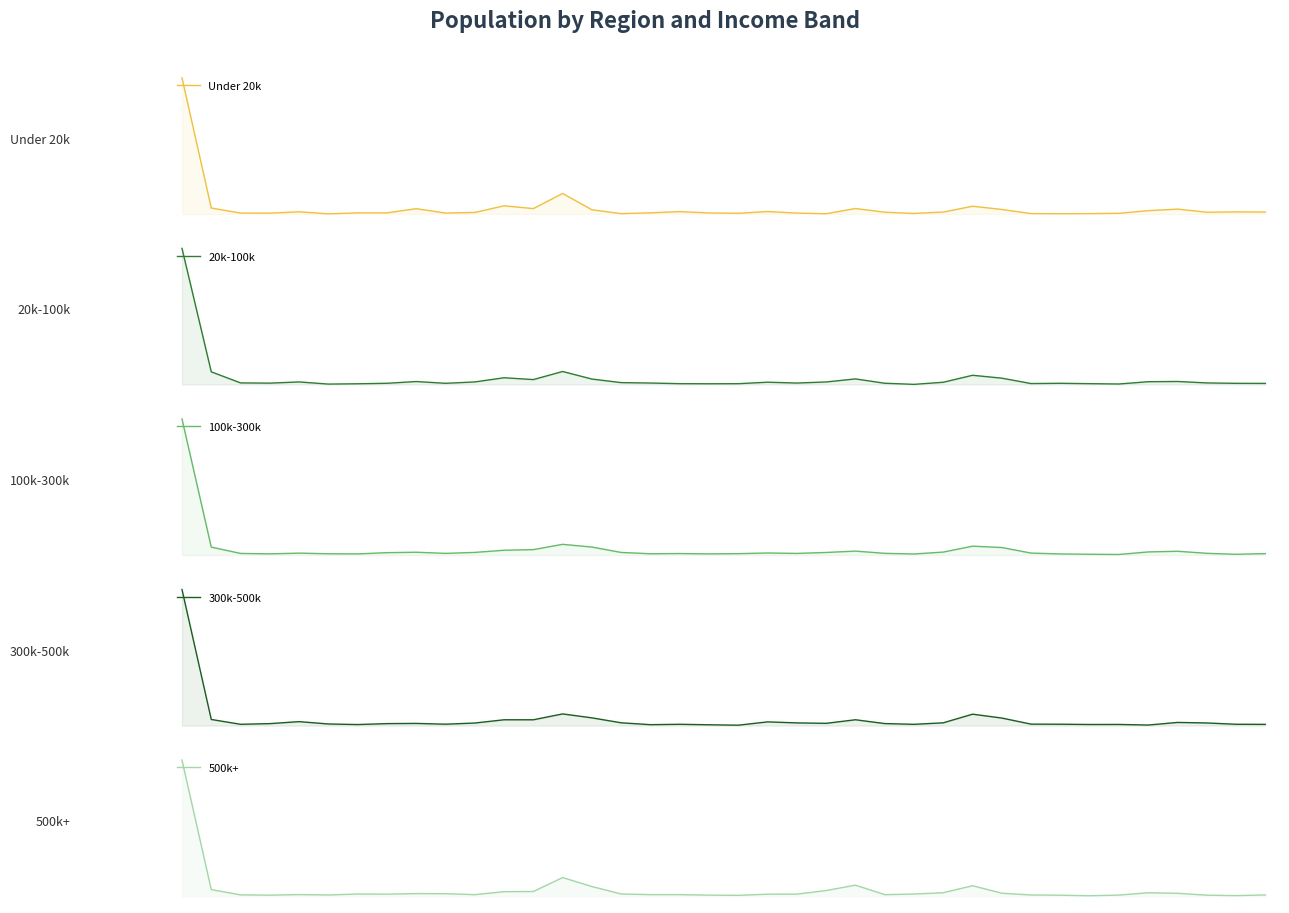

True or false: 100k-300k and Under 20k intersect in this chart.

False